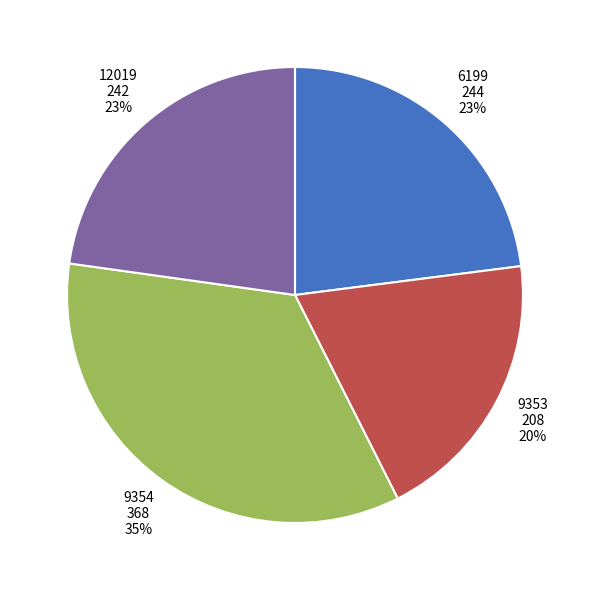

What is the smallest slice in the pie chart?

9353